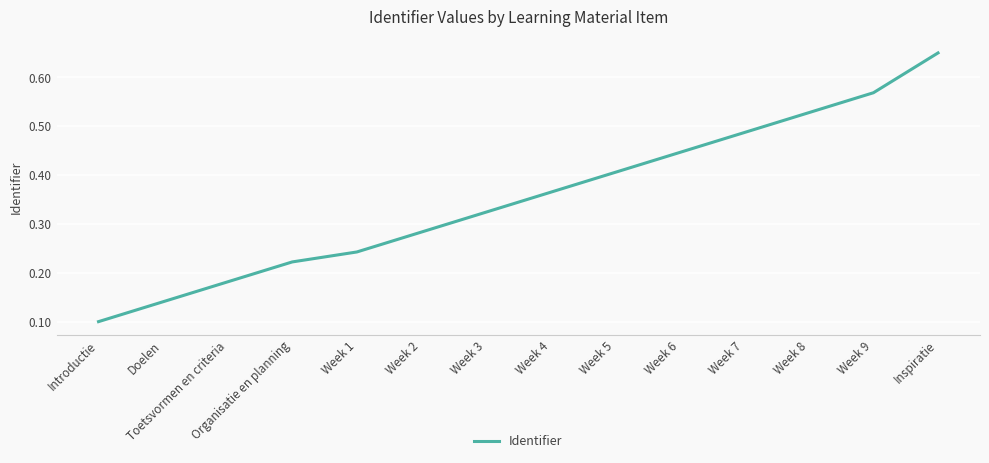

List the labels in order of value, largest first.

Inspiratie, Week 9, Week 8, Week 7, Week 6, Week 5, Week 4, Week 3, Week 2, Week 1, Organisatie en planning, Toetsvormen en criteria, Doelen, Introductie